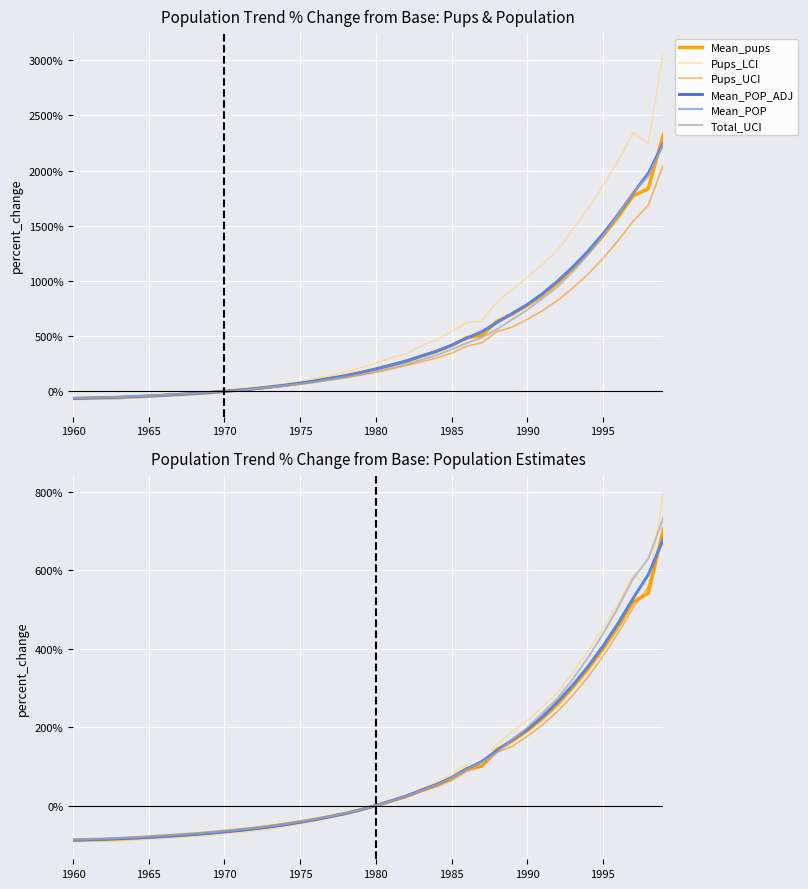

What is the difference between the second highest and minimum values in the Pups_LCI series?

679.9